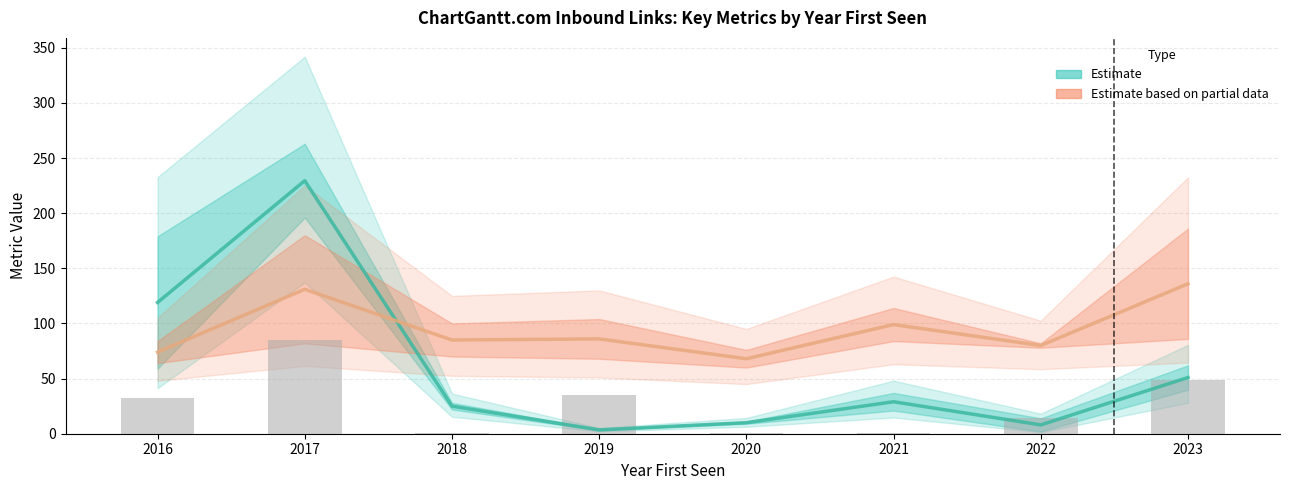

What is the greatest value displayed?

229.5